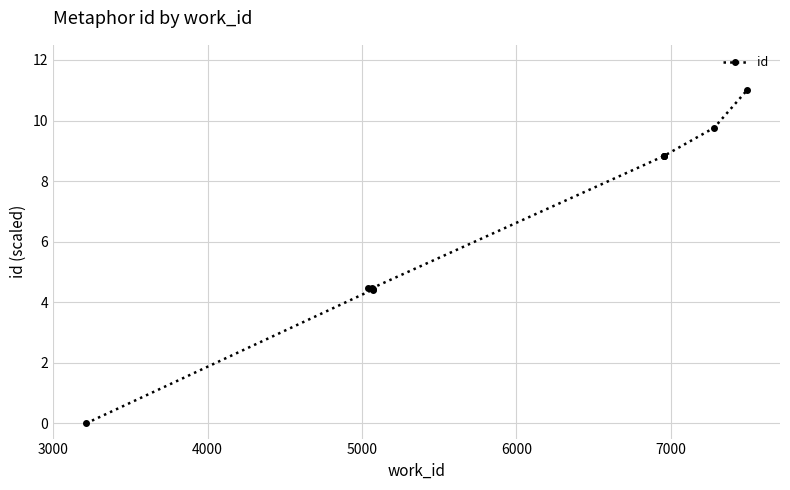

What is the average value?

6.5